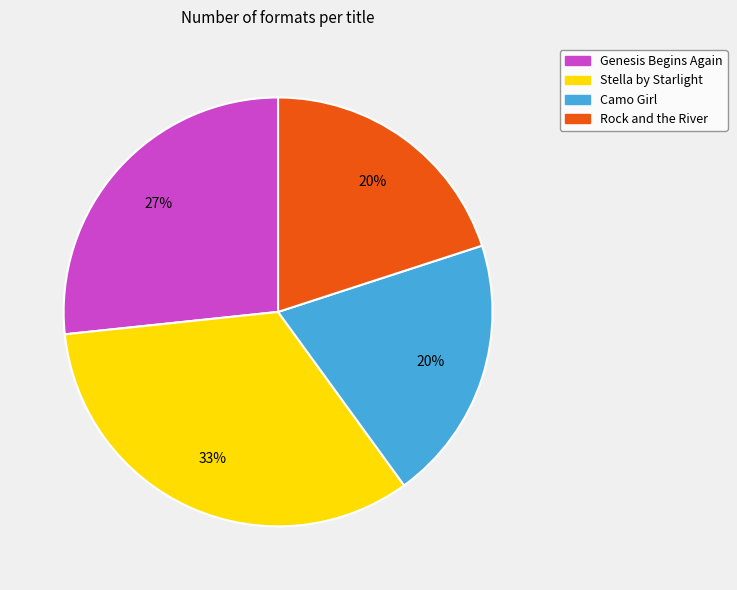

True or false: Genesis Begins Again accounts for 33% of the total.

False